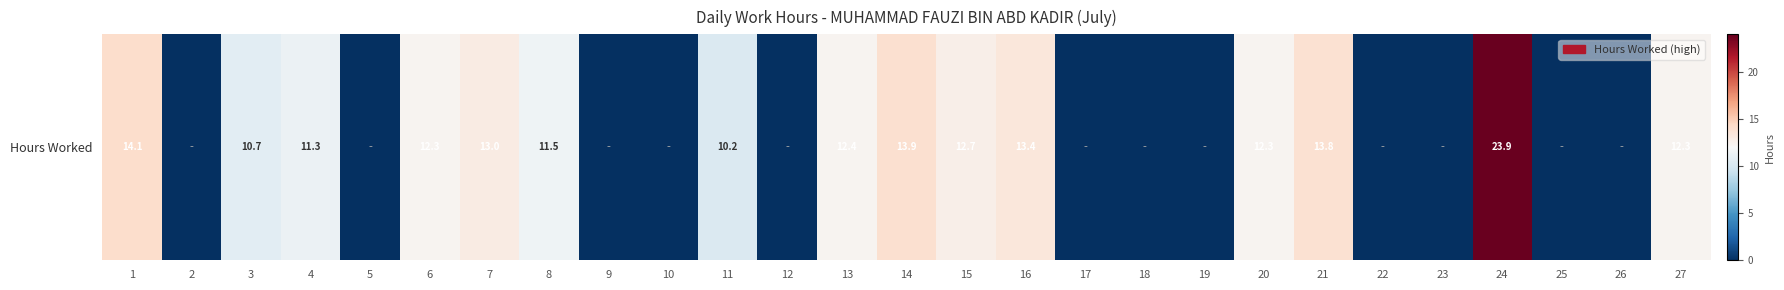

Which has a higher value, 13 or 20?

13